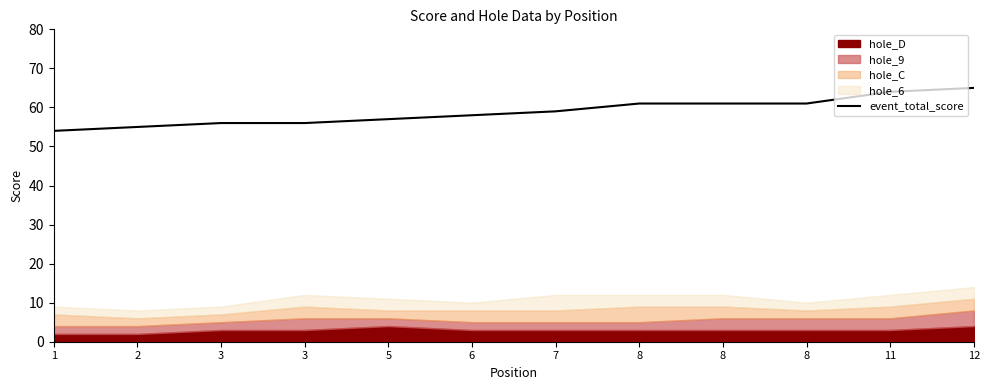

The value at 8 is 61. True or false?

True